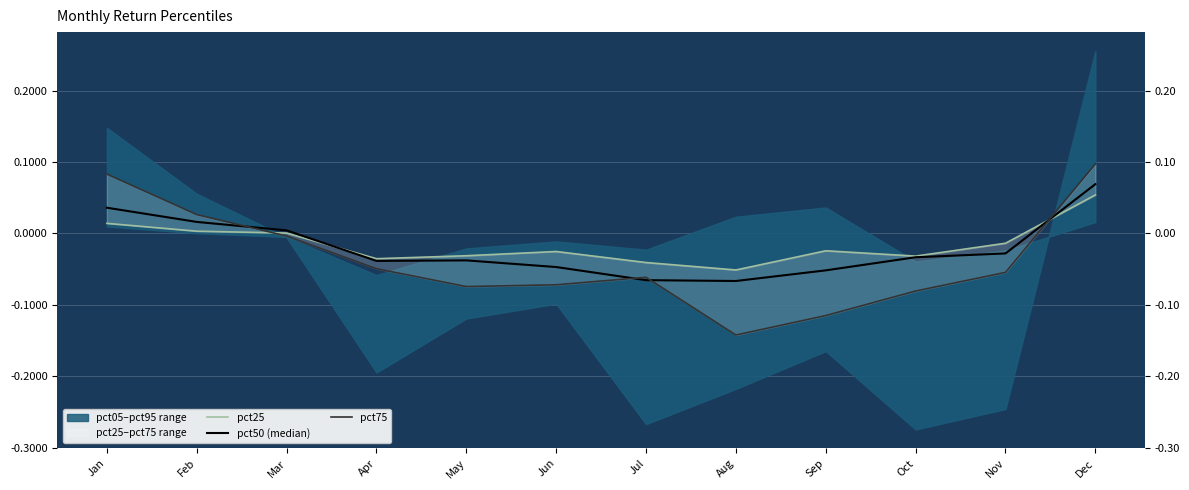

Reading left to right, what are all the values shown in this chart?

pct25: 0.0	0.0	0.0	-0.0	-0.0	-0.0	-0.0	-0.1	-0.0	-0.0	-0.0	0.1
pct50 (median): 0.0	0.0	0.0	-0.0	-0.0	-0.0	-0.1	-0.1	-0.1	-0.0	-0.0	0.1
pct75: 0.1	0.0	-0.0	-0.0	-0.1	-0.1	-0.1	-0.1	-0.1	-0.1	-0.1	0.1